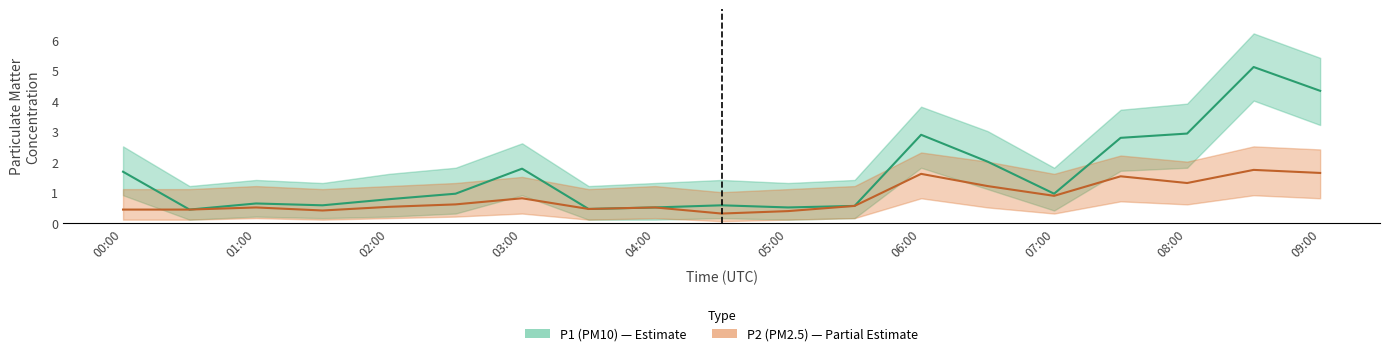

After their last crossing, which series has the higher values: P2_upper or P1?

P1